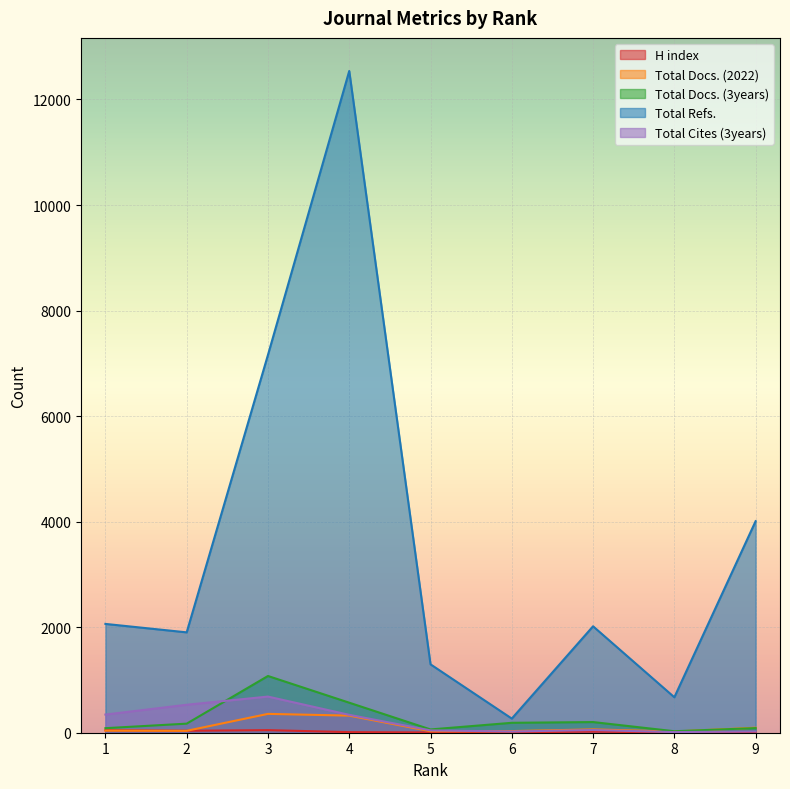

Reading right to left, transcribe all the data shown in this chart.

H index: 10	6	20	9	5	11	49	37	47
Total Docs. (2022): 95	23	63	31	28	324	357	36	39
Total Docs. (3years): 88	28	202	188	62	569	1075	172	86
Total Refs.: 4009	672	2017	268	1296	12540	7160	1902	2062
Total Cites (3years): 24	12	51	23	44	339	685	530	344